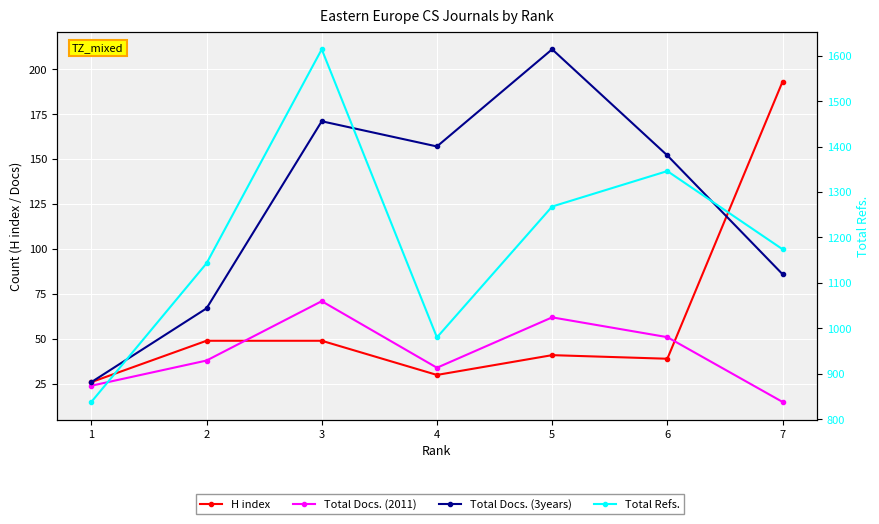

Where does the H index series first go above 41?

2